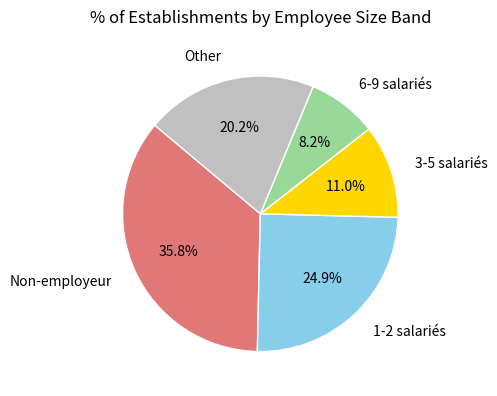

How many slices are in this pie chart?

5